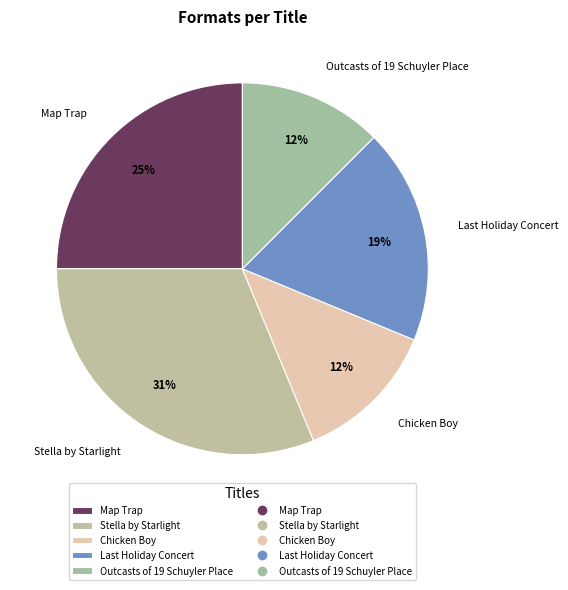

Does any single category account for the majority?

No